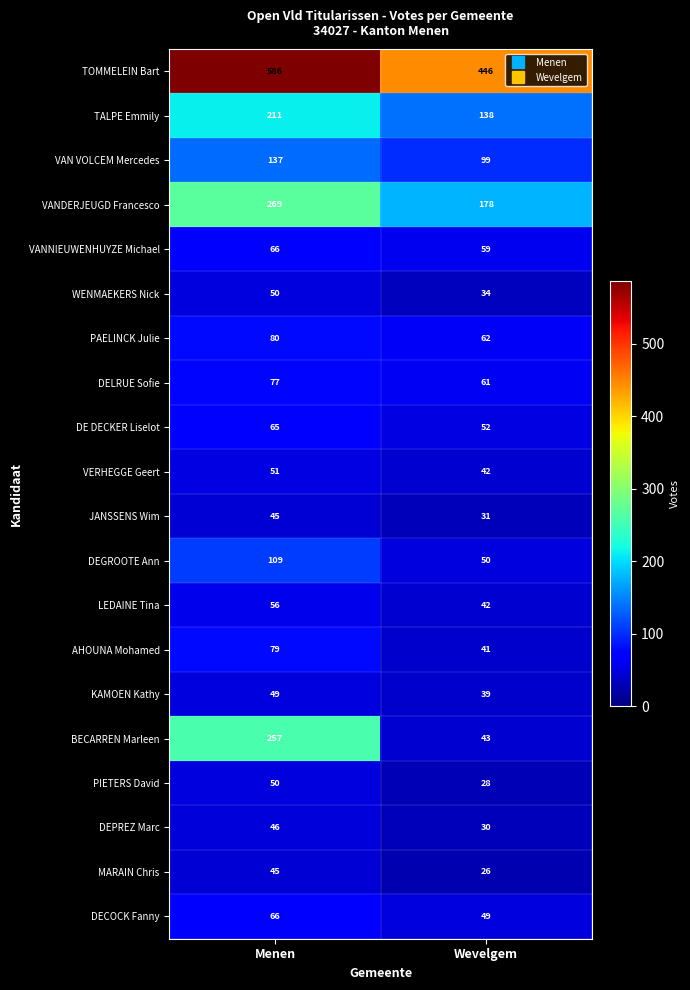

List the labels in order of VANNIEUWENHUYZE Michael value, smallest first.

Wevelgem, Menen